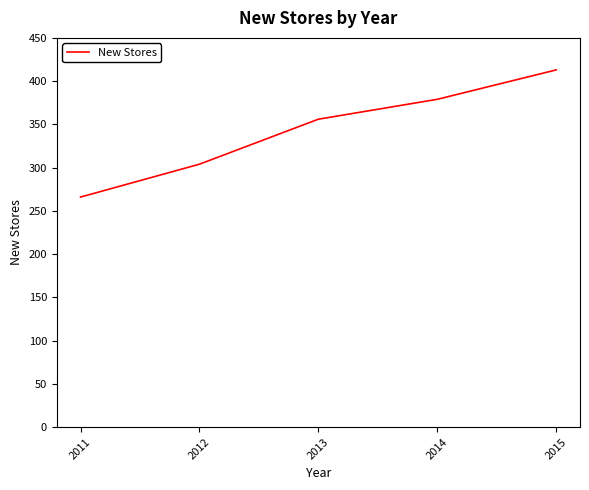

What is the sum of the values at 2011 and 2012?

570